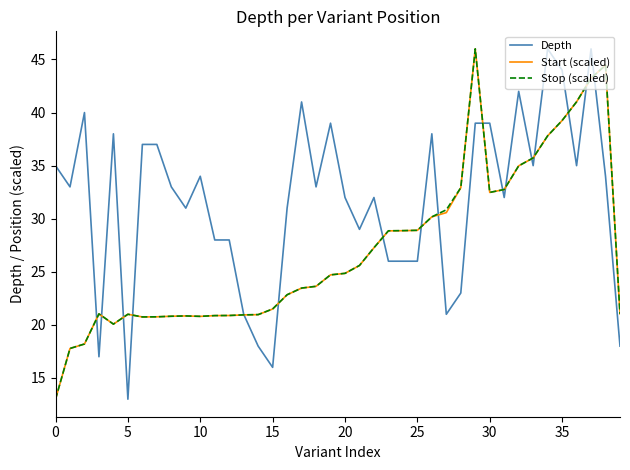

What is the maximum value shown in the chart?

46.0